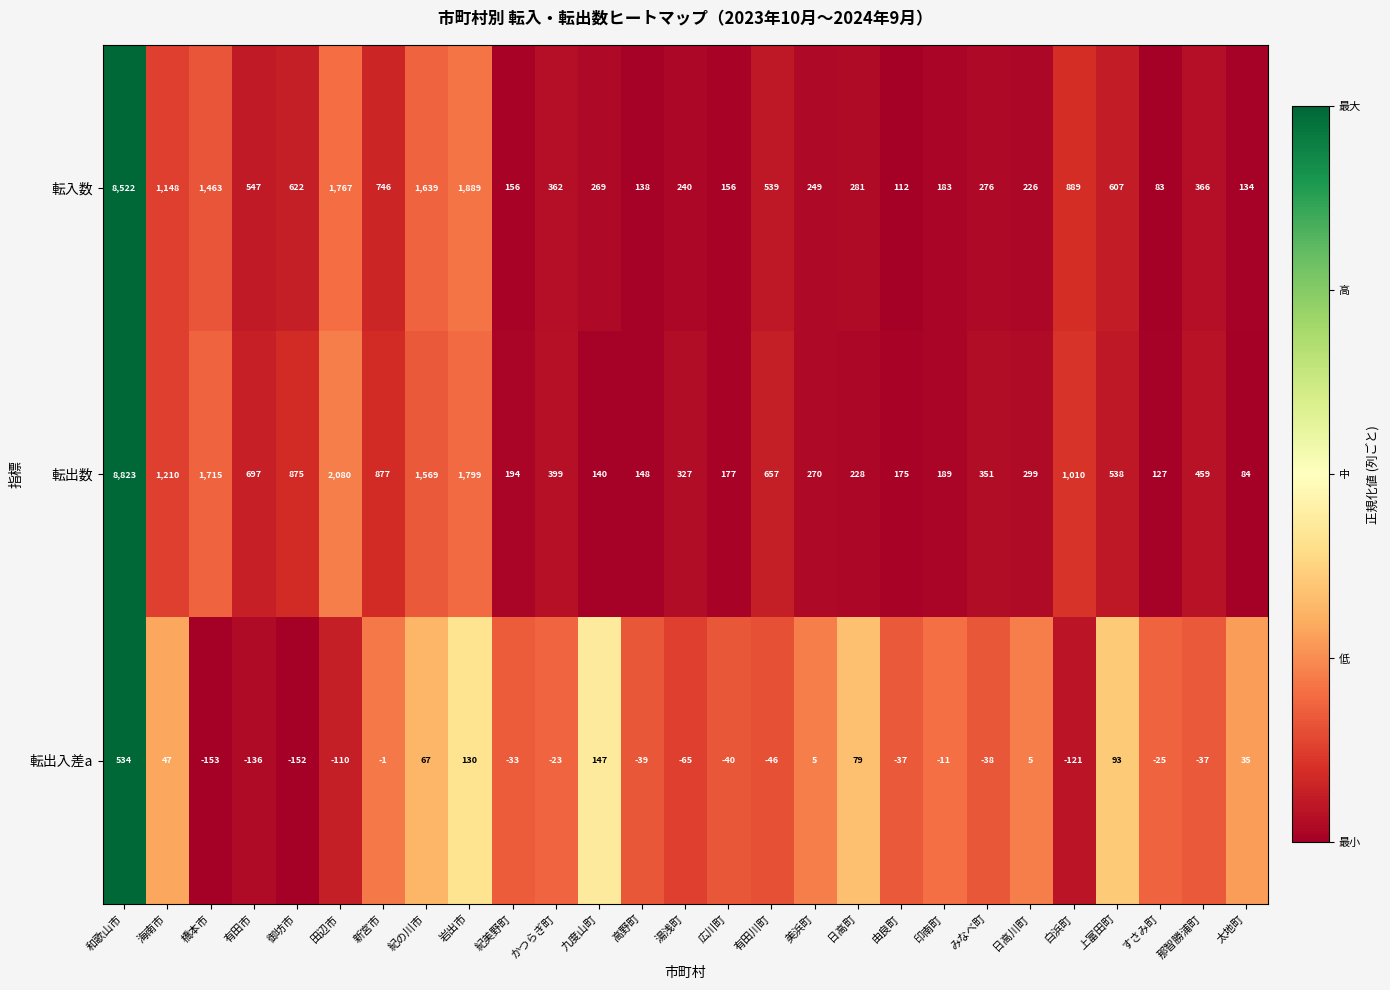

Which category has the lowest value across all series?

橋本市